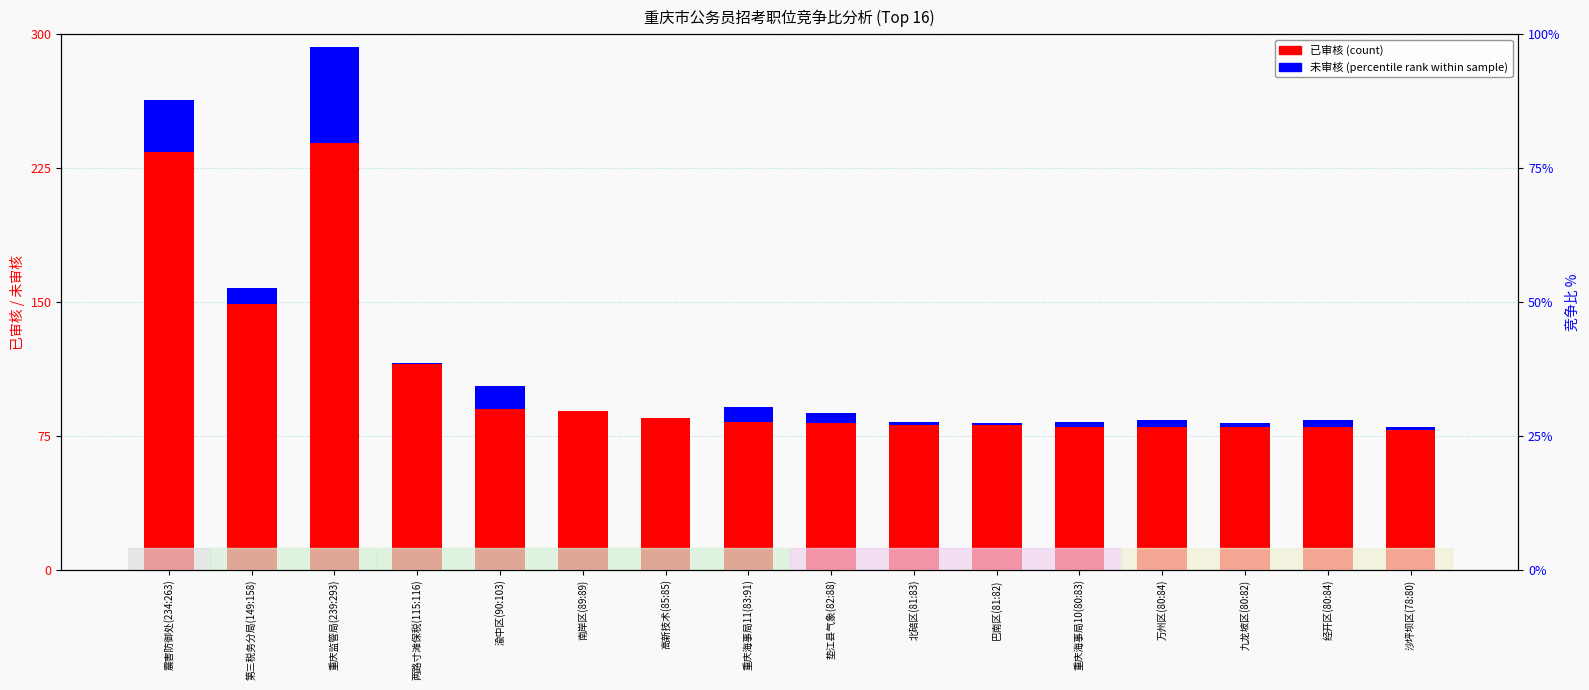

What is the label of the 1st bar from the left?

震害防御处(234:263)